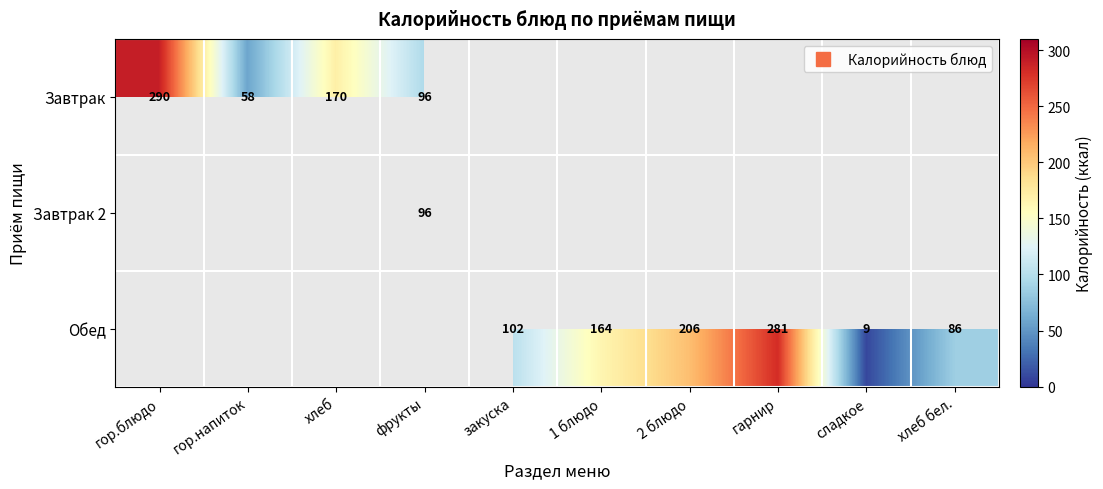

The value of Обед at сладкое is 9.0. True or false?

True